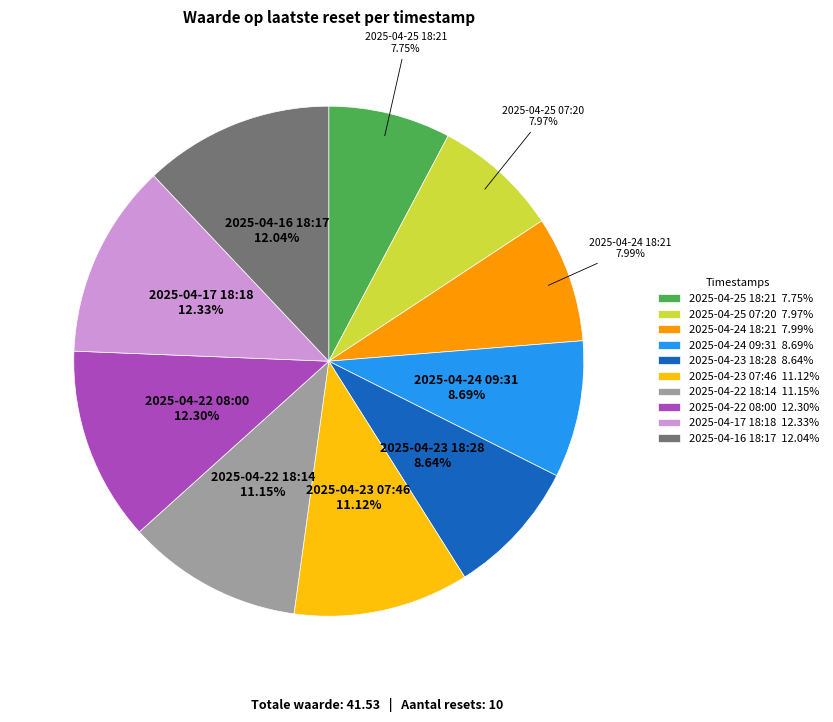

Does 2025-04-24 09:31 8.69% account for over 50% of the chart?

No